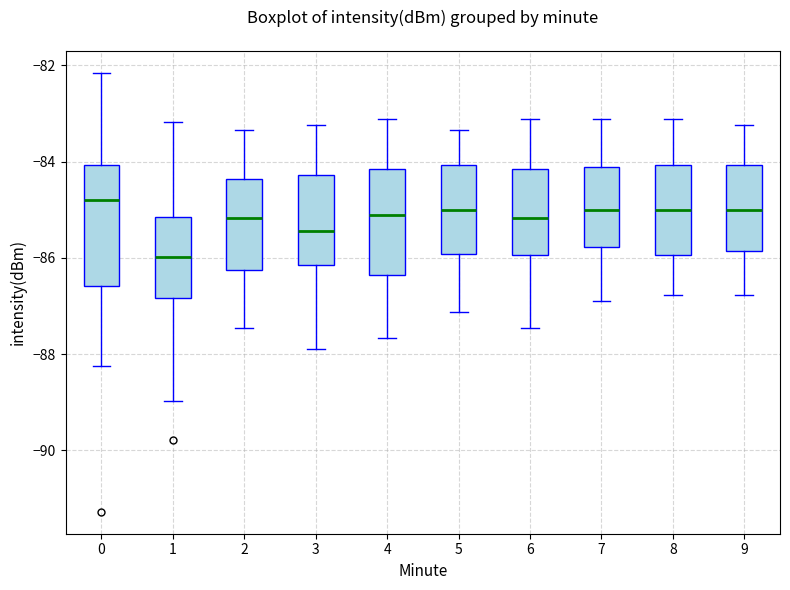

Which box has the highest median line?

0